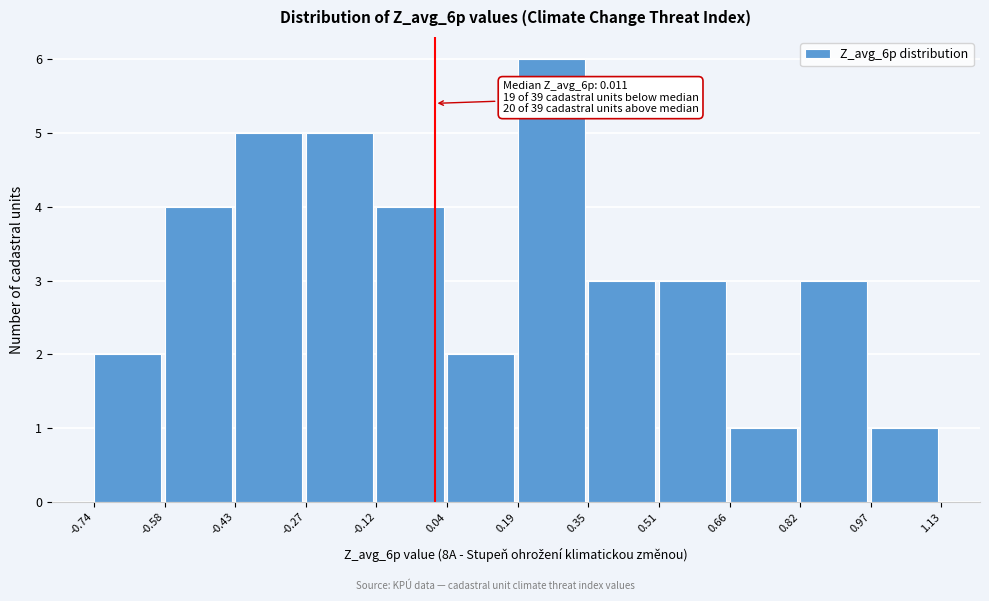

Which range on the x-axis has the tallest bar?

0.19 to 0.35